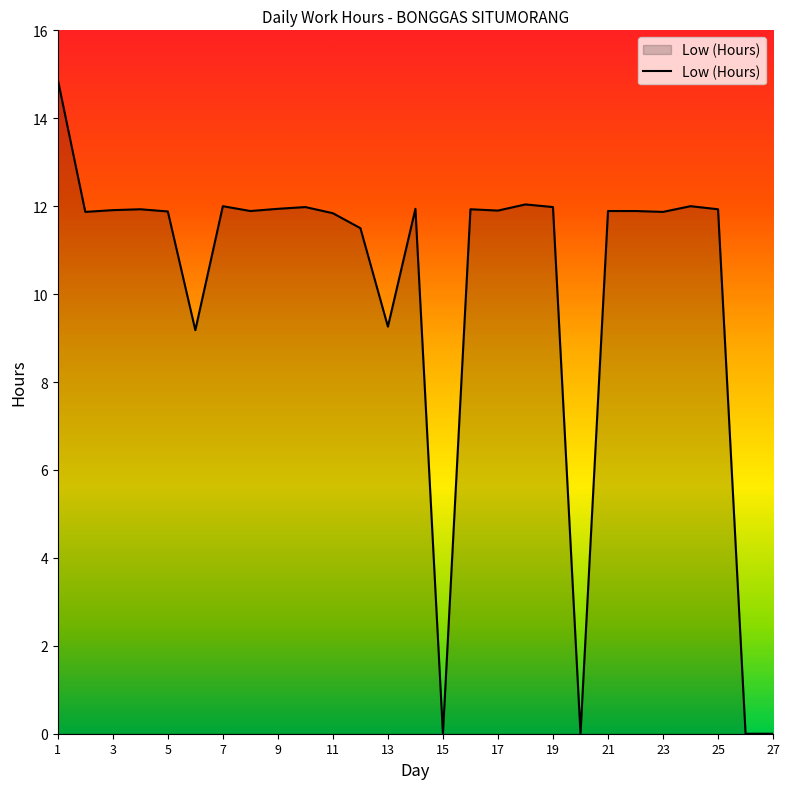

How many lines are shown in the chart?

1